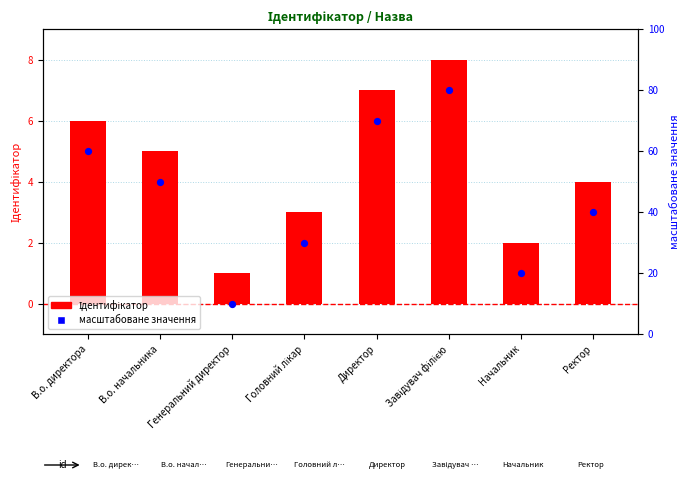

Is the value of Ідентифікатор at Головний лікар greater than the value of масштабоване значення at Завідувач філією?

No